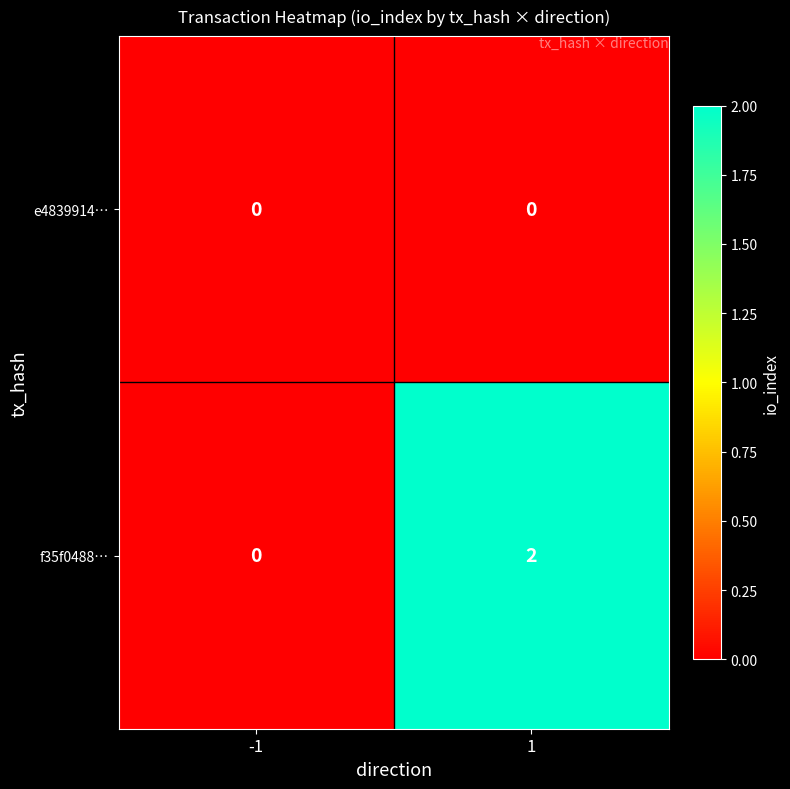

Reading left to right, extract all data points from this chart.

e4839914…: -1=0	1=0
f35f0488…: -1=0	1=2